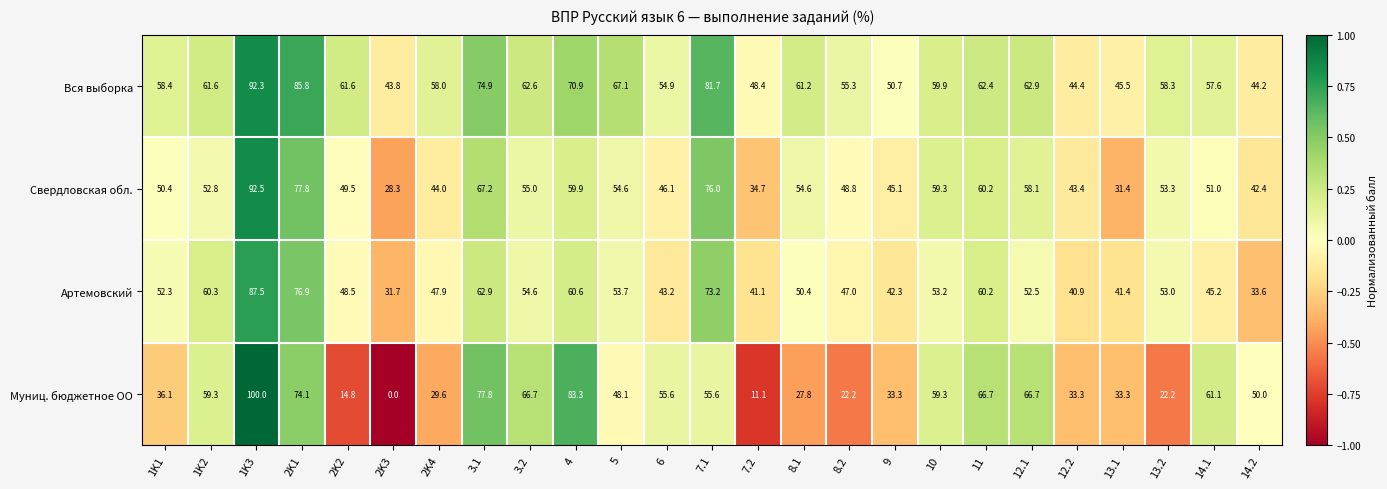

How many data points does each series have?

25